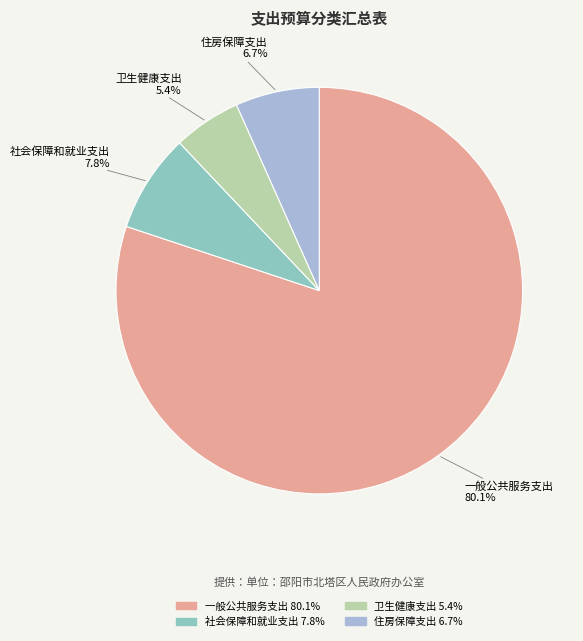

Which slice represents more than half of the pie?

一般公共服务支出